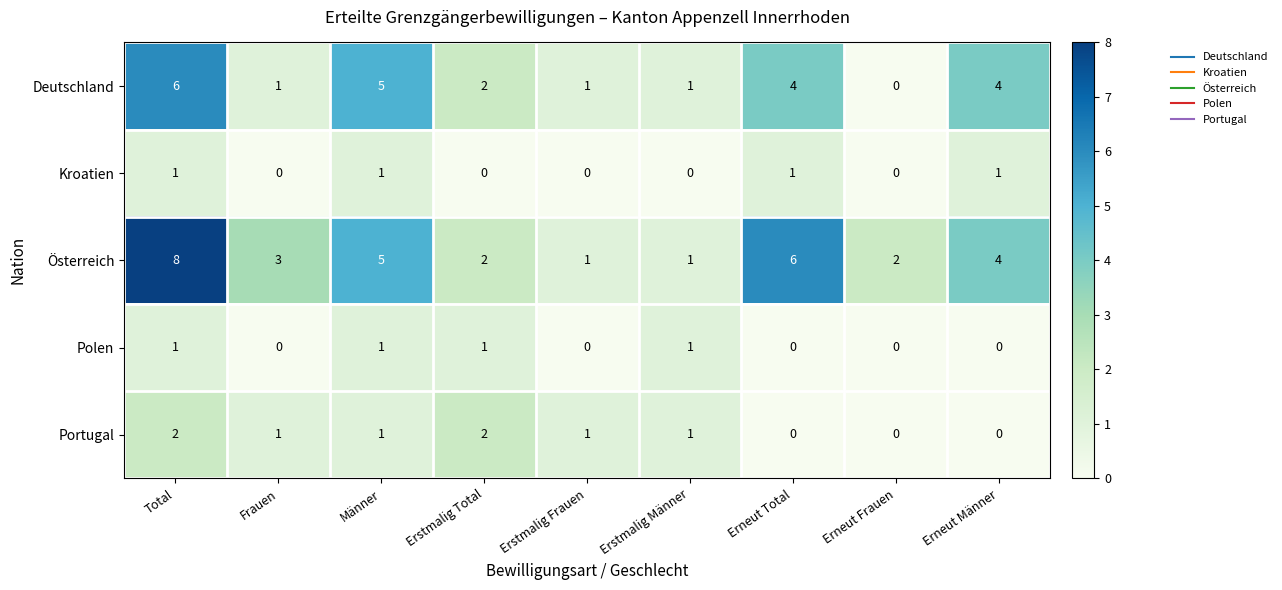

Is it true that Polen equals 0 at Erstmalig Frauen?

True